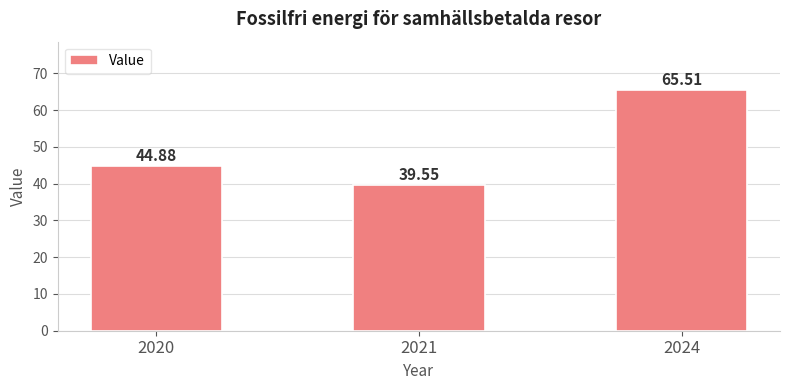

Rank the categories by value from highest to lowest.

2024, 2020, 2021